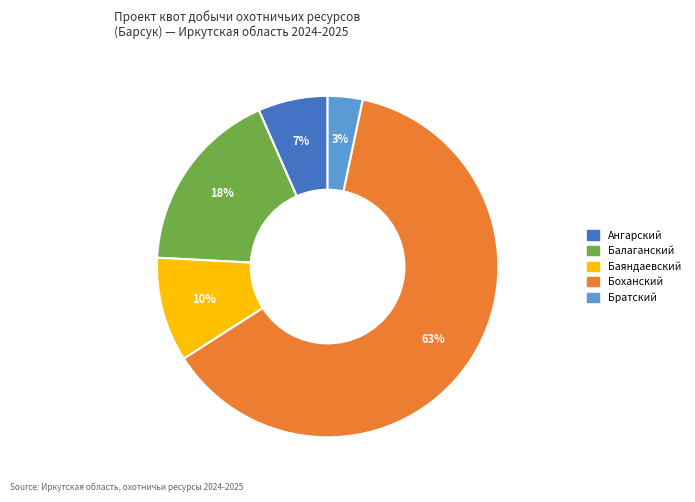

How many segments does this pie chart have?

5